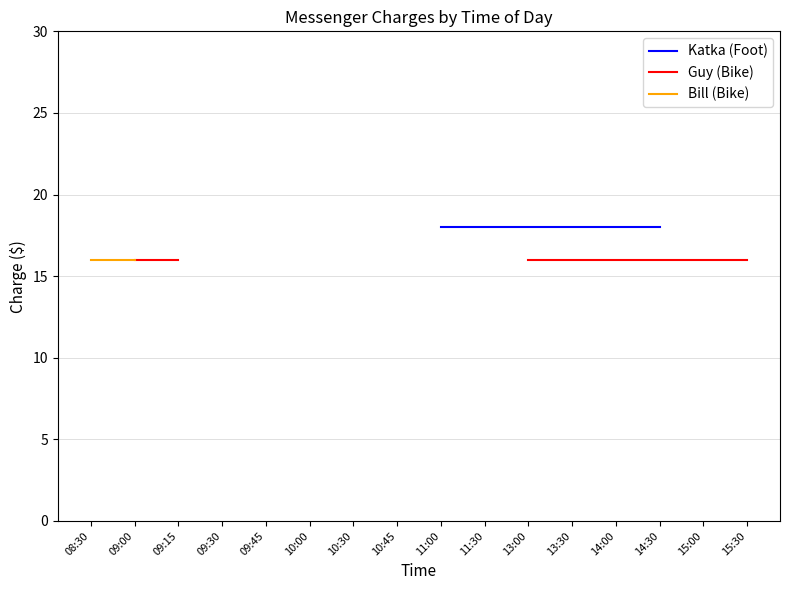

How many distinct data groups are displayed?

3